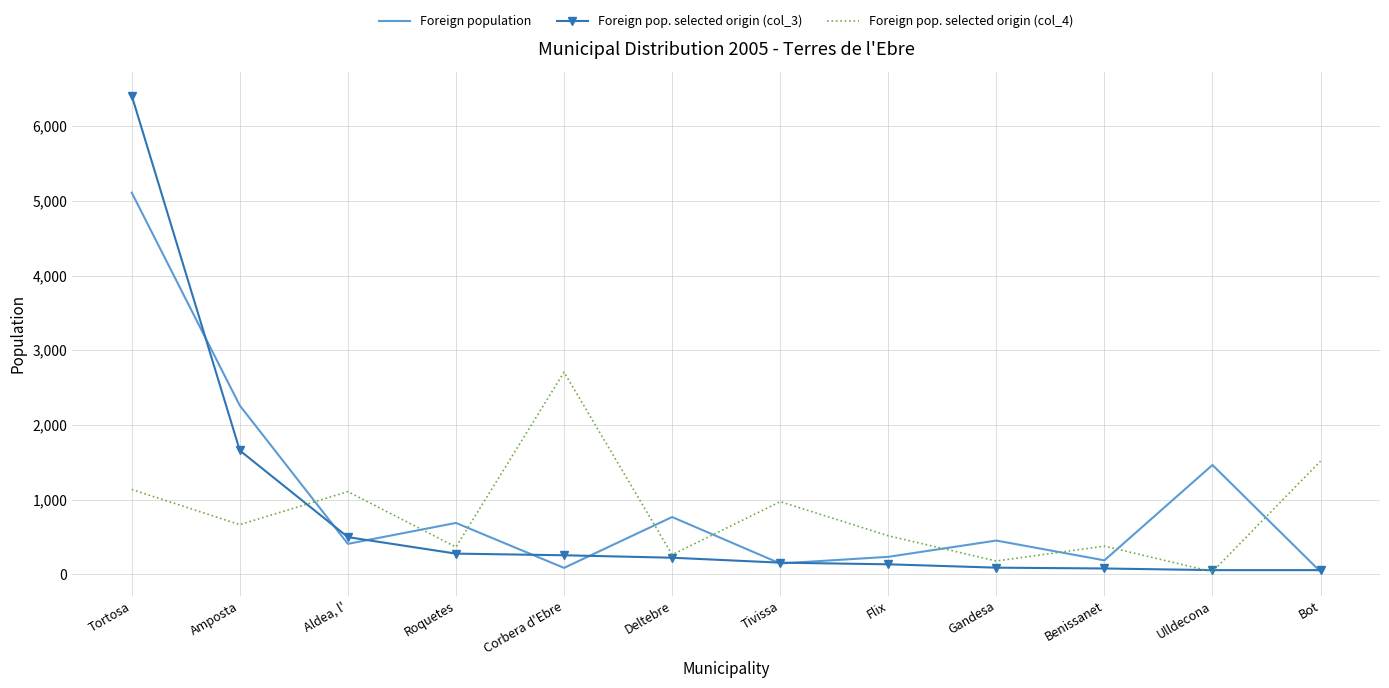

What is the sum of all Foreign pop. selected origin (col_4) values?

9825